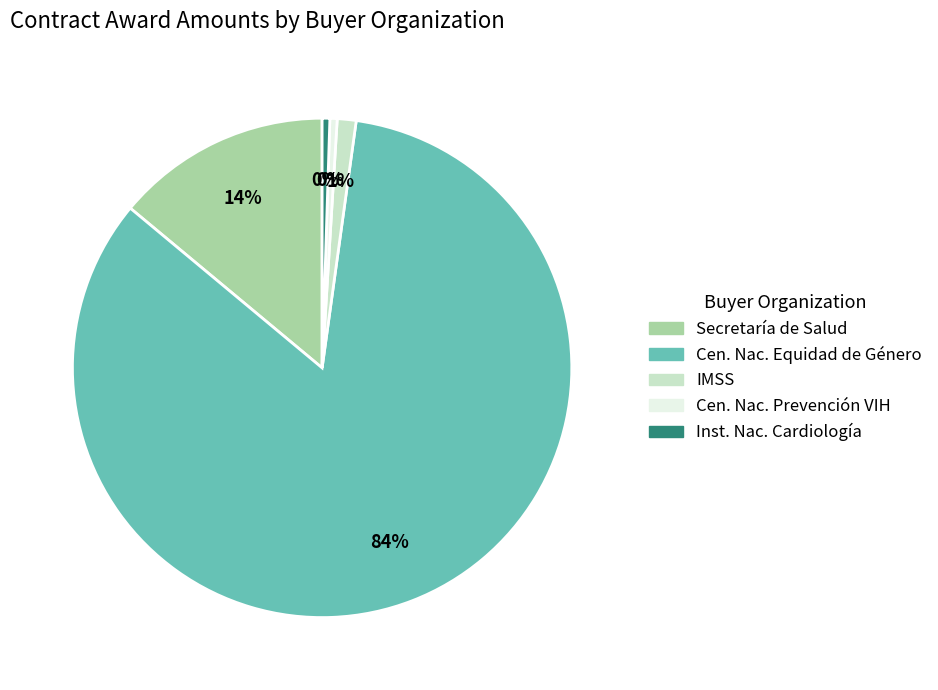

To the nearest percent, what is the average slice percentage?

20%